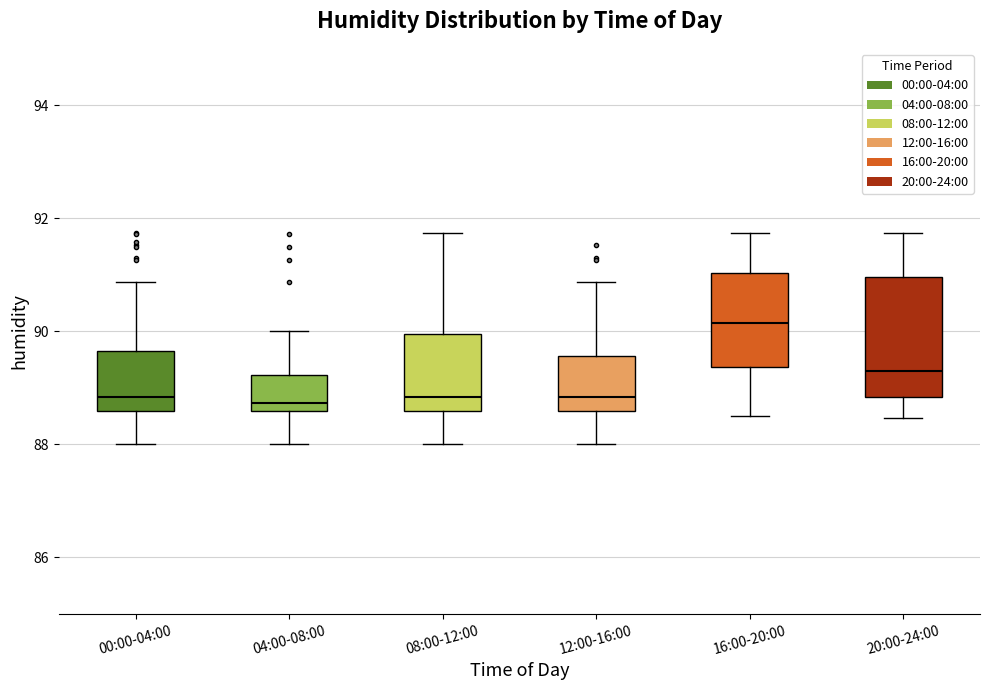

Reading left to right, read every box against the y-axis: the position of its median line, the range the box covers, and the ends of its whiskers. The values are not printed on the chart, so give them approximately, as read against the axis.

00:00-04:00: median 88.8, box 88.6 to 89.6, whiskers 88.0 to 90.8
04:00-08:00: median 88.8, box 88.6 to 89.2, whiskers 88.0 to 90.0
08:00-12:00: median 88.8, box 88.6 to 90.0, whiskers 88.0 to 91.8
12:00-16:00: median 88.8, box 88.6 to 89.6, whiskers 88.0 to 90.8
16:00-20:00: median 90.2, box 89.4 to 91.0, whiskers 88.6 to 91.8
20:00-24:00: median 89.4, box 88.8 to 91.0, whiskers 88.4 to 91.8